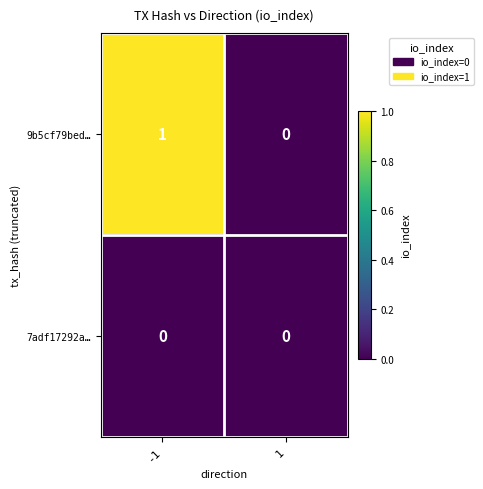

At -1, list the series in order from smallest to largest.

7adf17292a…, 9b5cf79bed…